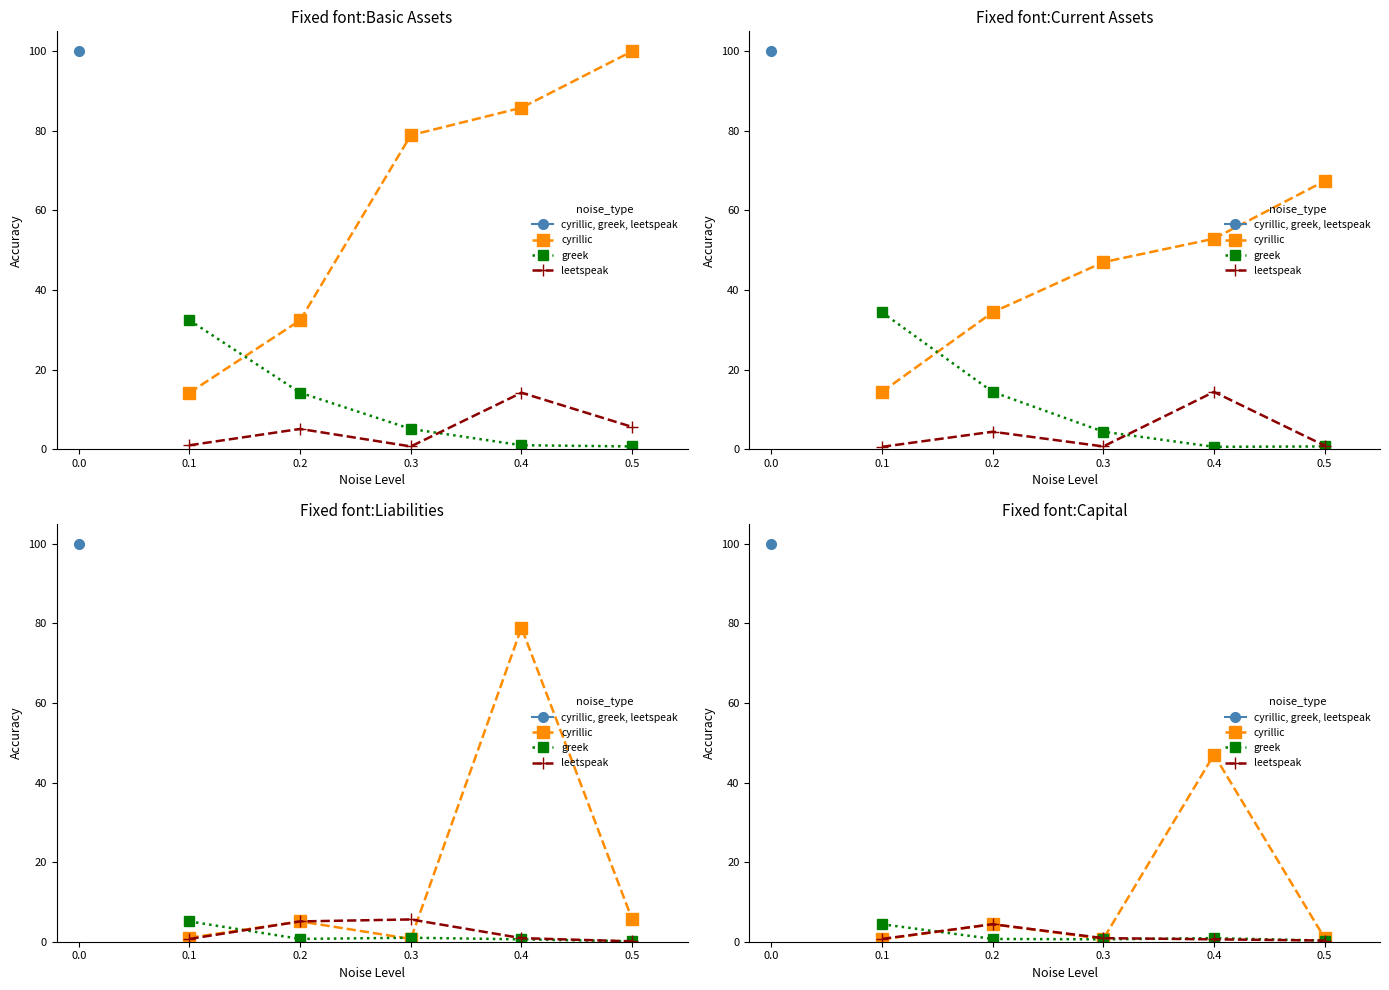

At which category does the chart reach its minimum across all series?

0.5